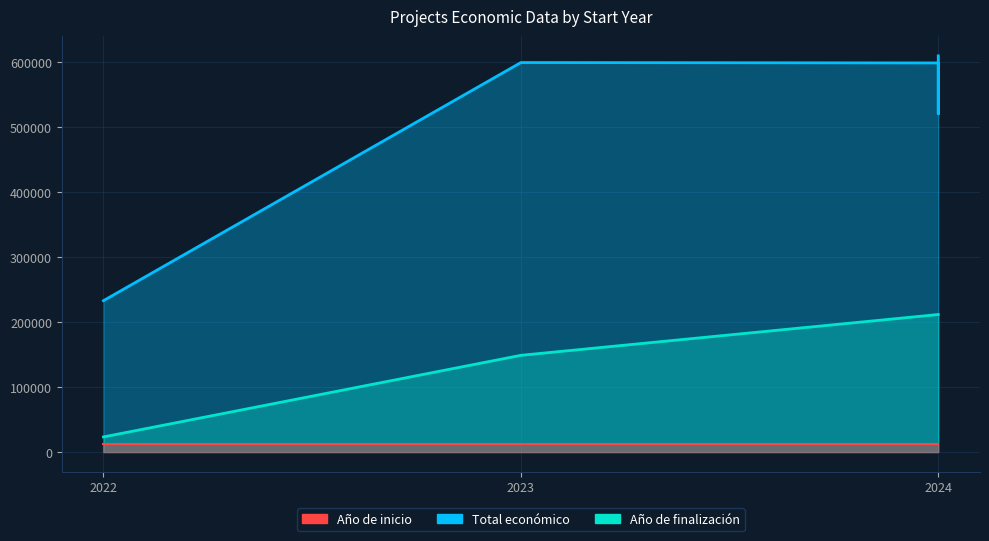

Reading left to right, list all the values displayed in this chart.

Total económico: 232783.0	598909.0	598303.0	520062.0	586120.0	609206.0
Año de finalización: 23278.3	148752.6	211489.8	211489.8	211489.8	211489.8